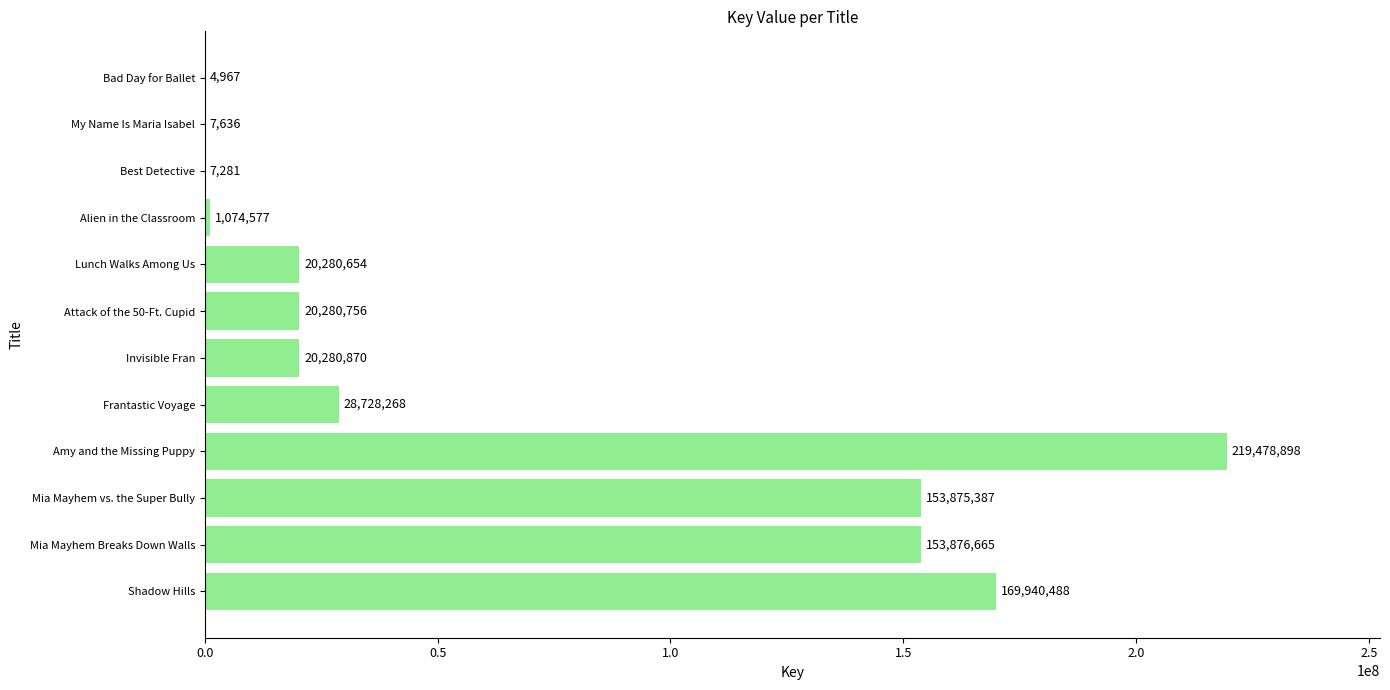

Which category has the highest value across all series?

Amy and the Missing Puppy